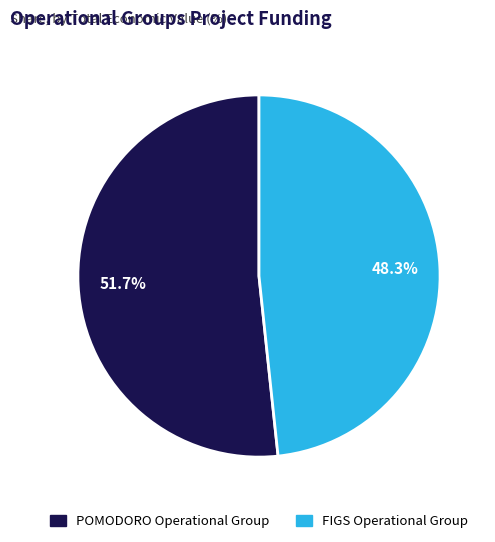

To the nearest percent, what percentage of the pie is FIGS Operational Group?

48%